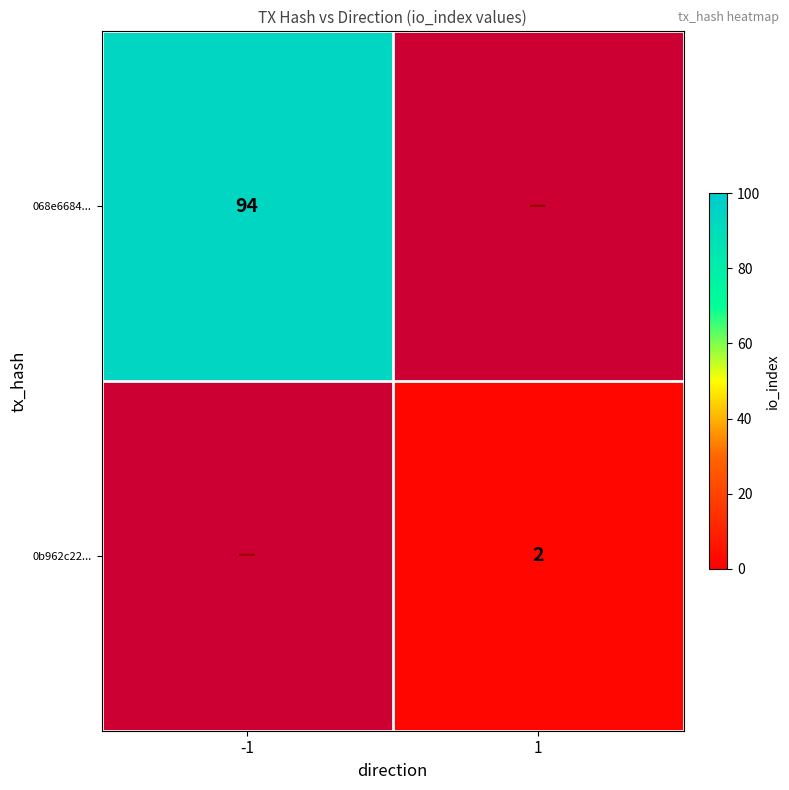

True or false: 0b962c22... has a value of 2 at 1.

True